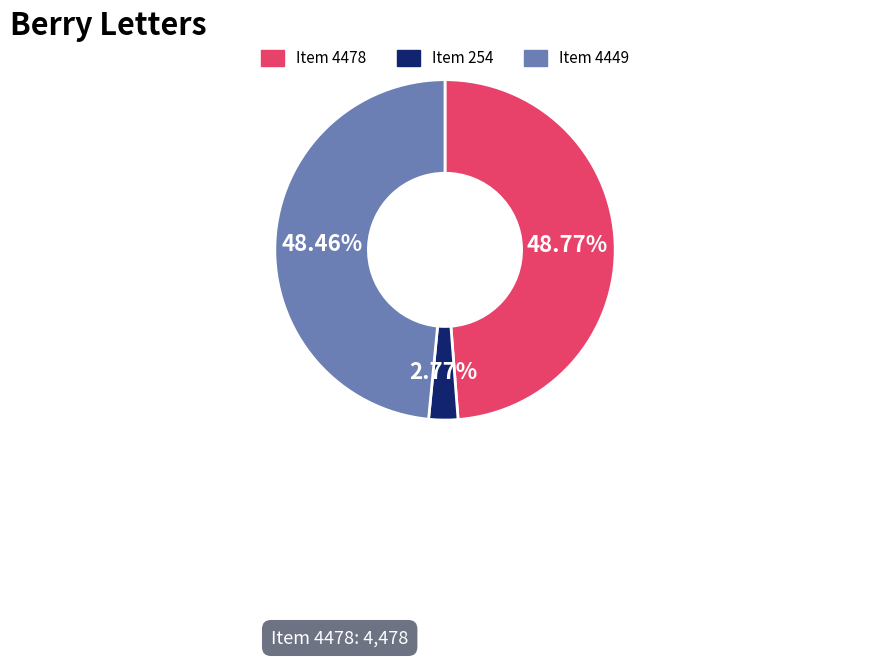

Which category has the smallest portion of the pie?

Item 254